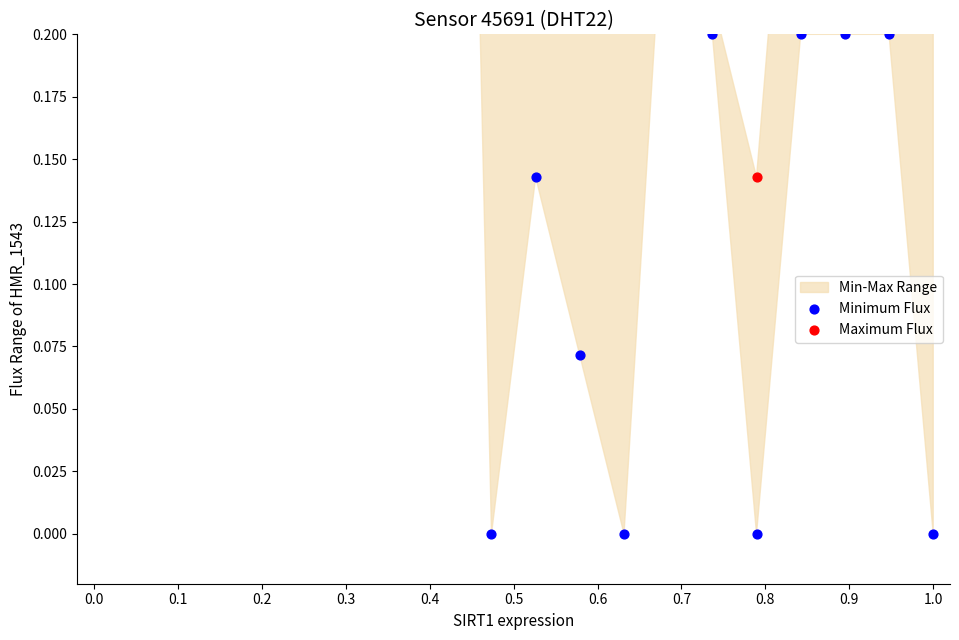

At which category is the sum across all series the highest?

0.8